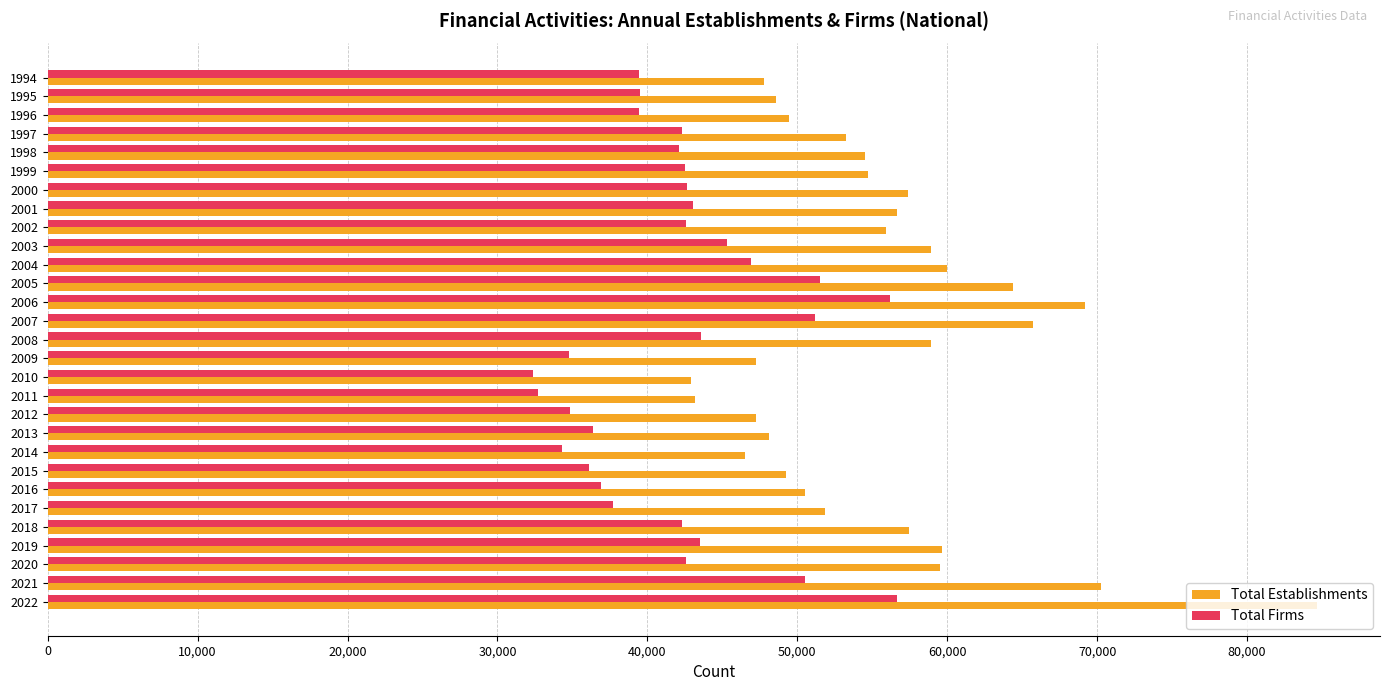

What is the sum of all Total Firms values?

1219758